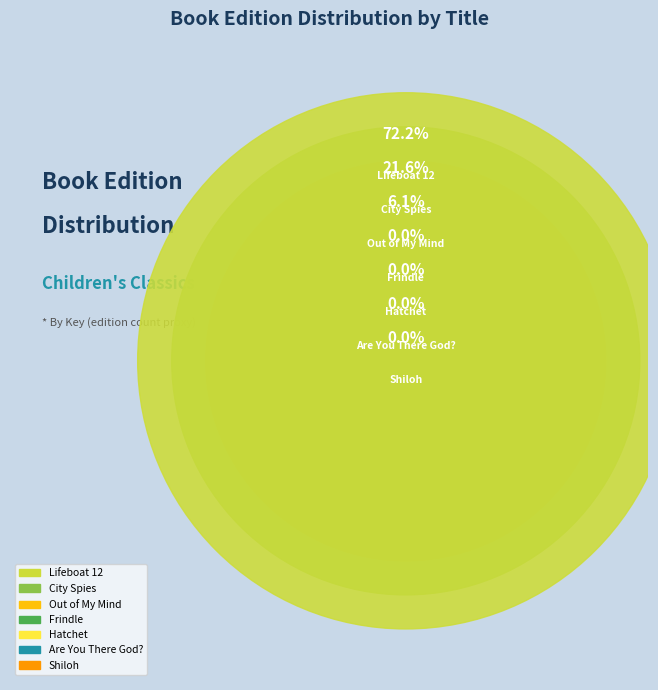

What is the total percentage of Frindle and Out of My Mind?

6.1%